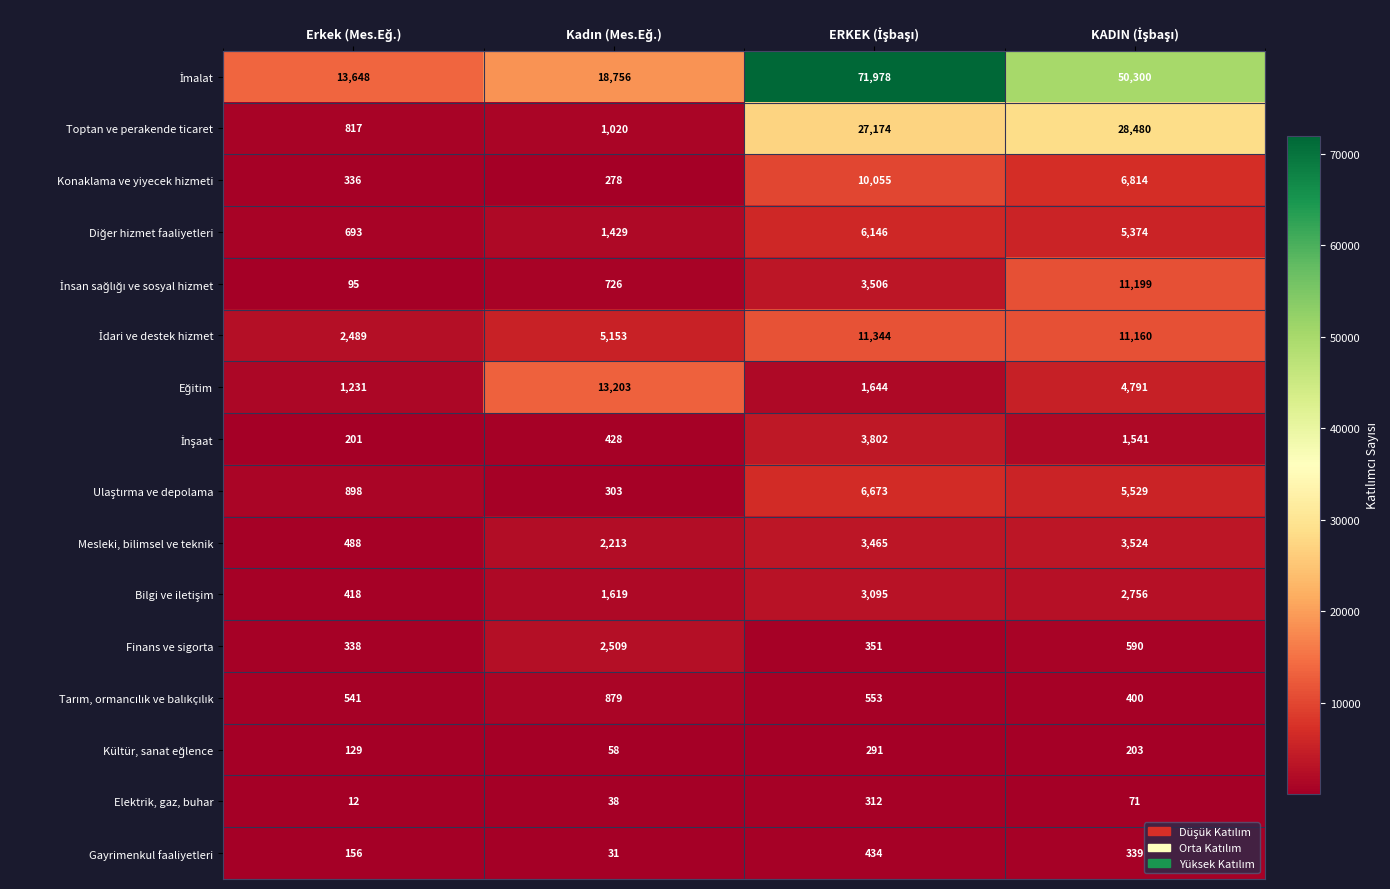

Count the number of categories in the chart.

4